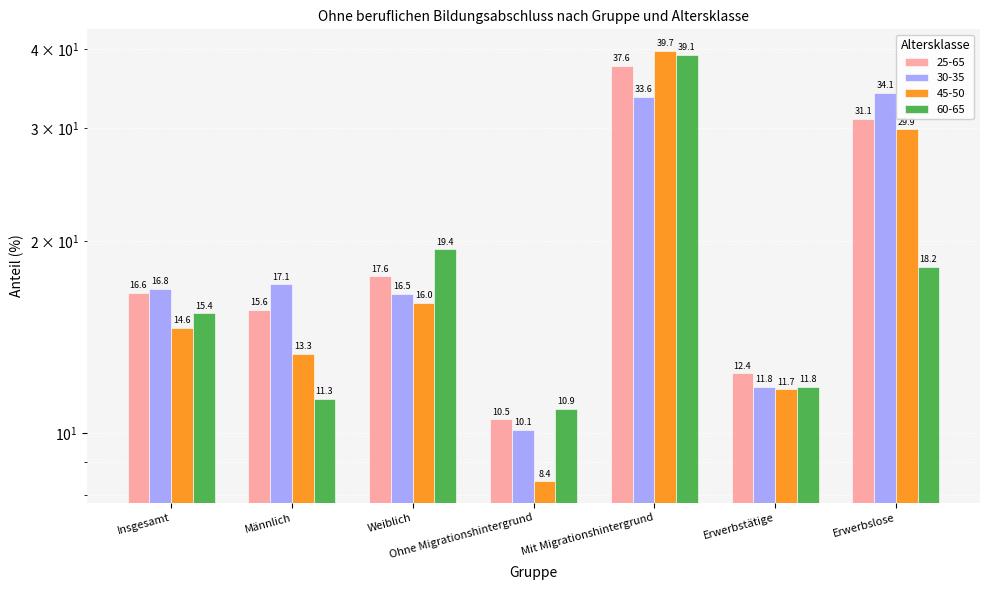

True or false: 30-35 has a value of 33.6 at Mit Migrationshintergrund.

True